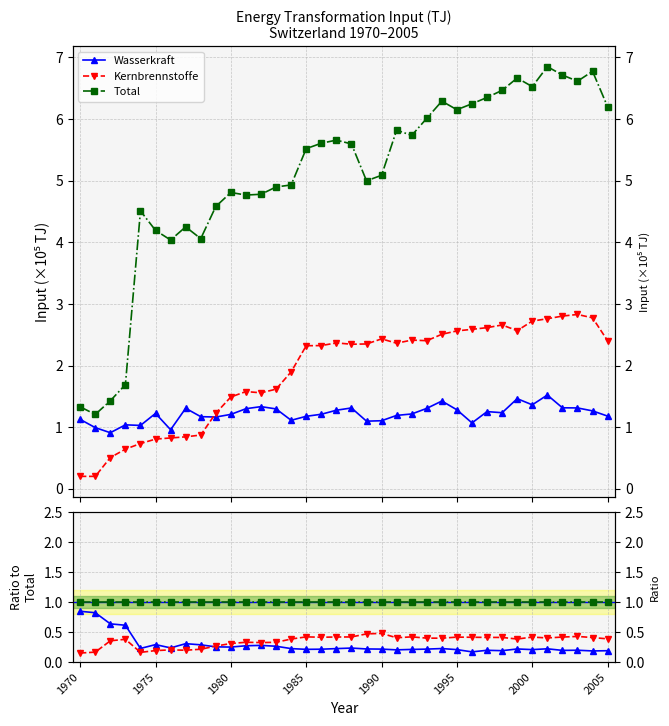

Rank the series at 23 from lowest to highest value.

Wasserkraft, Kernbrennstoffe, Total